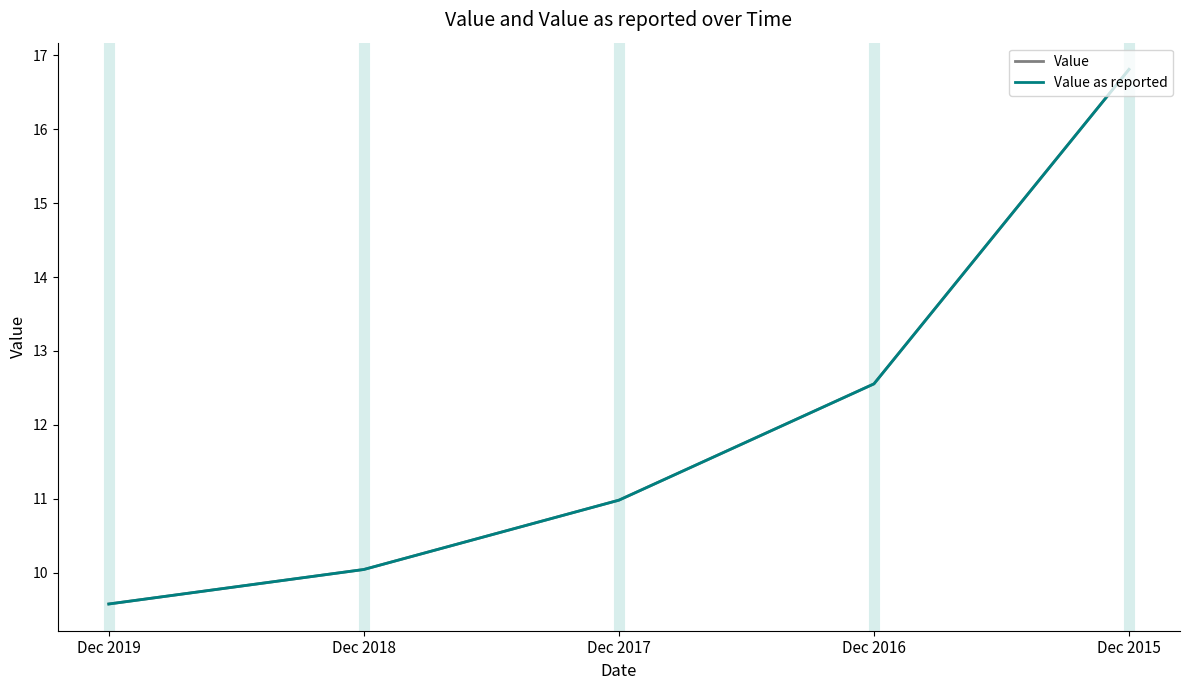

True or false: Value has more than 1 interior local peaks.

False